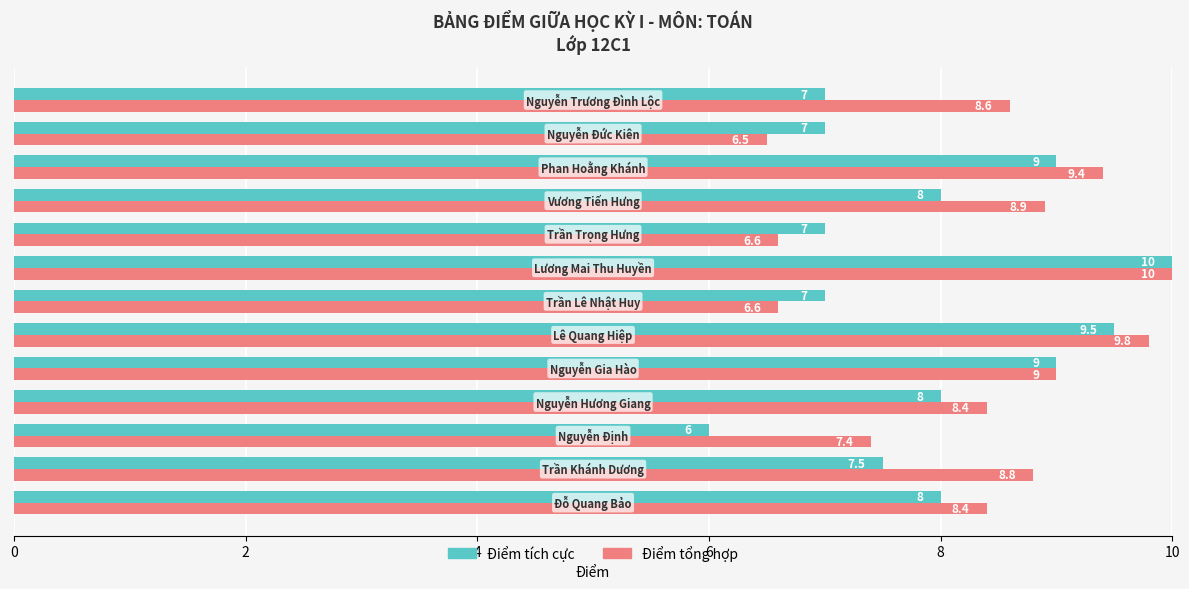

List the series in order of their overall mean, lowest first.

Điểm tích cực, Điểm tổng hợp